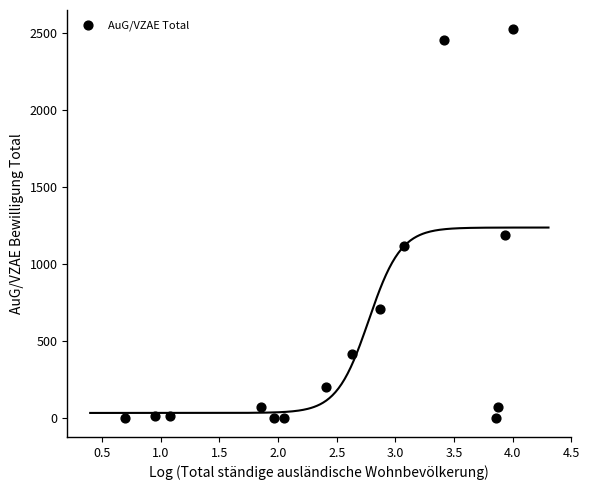

What is the range of Y values (max minus min)?

2526